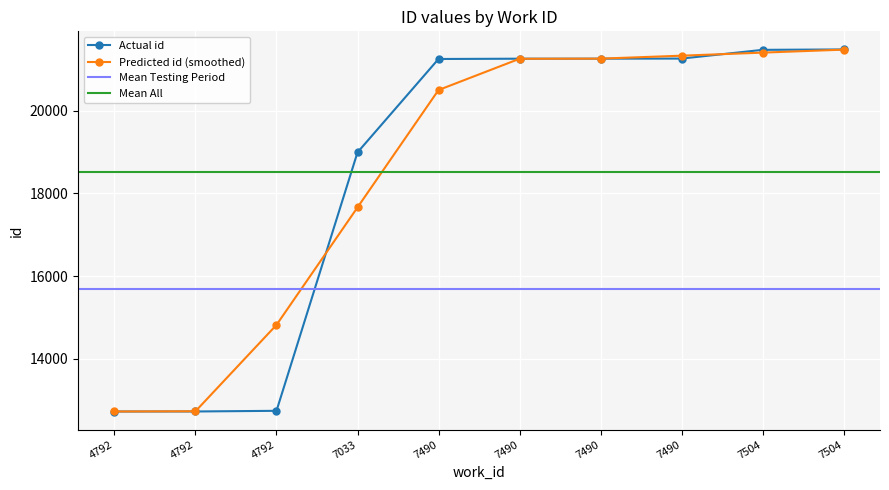

True or false: there are more than 2 points higher than both neighbors.

False